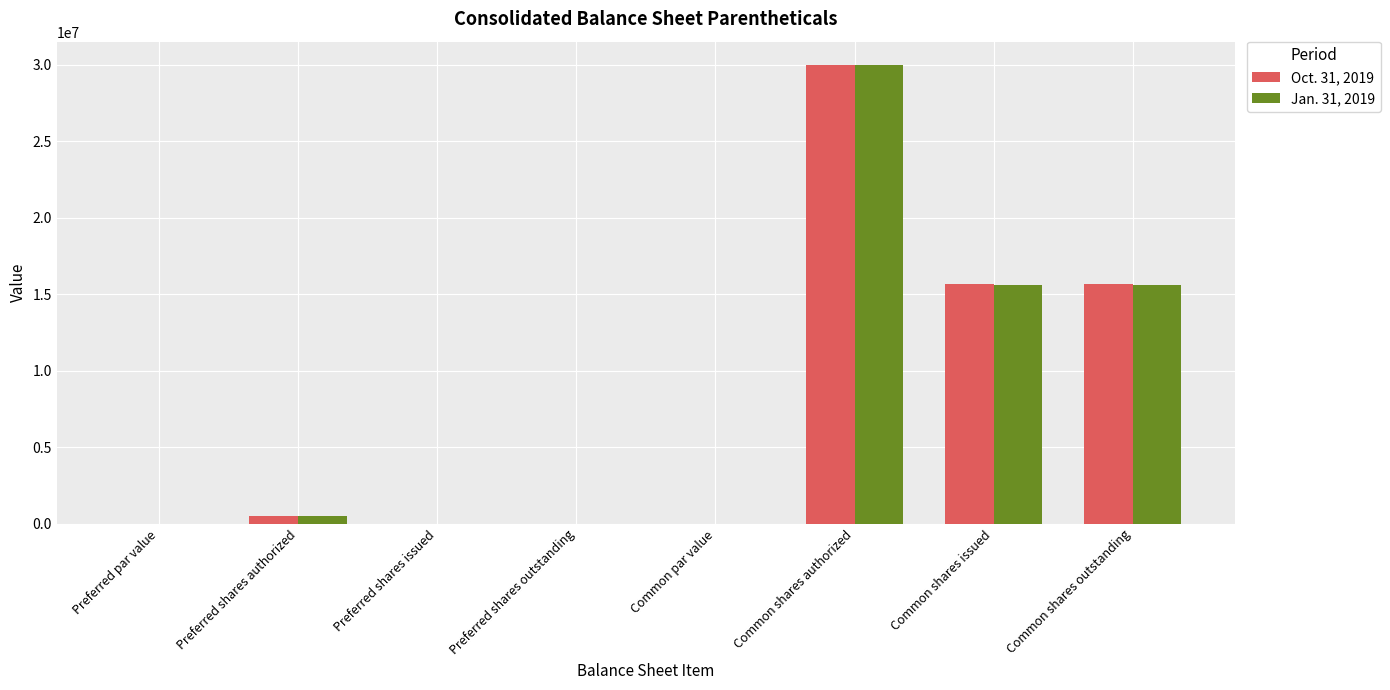

What is the maximum value for Oct. 31, 2019?

30000000.0